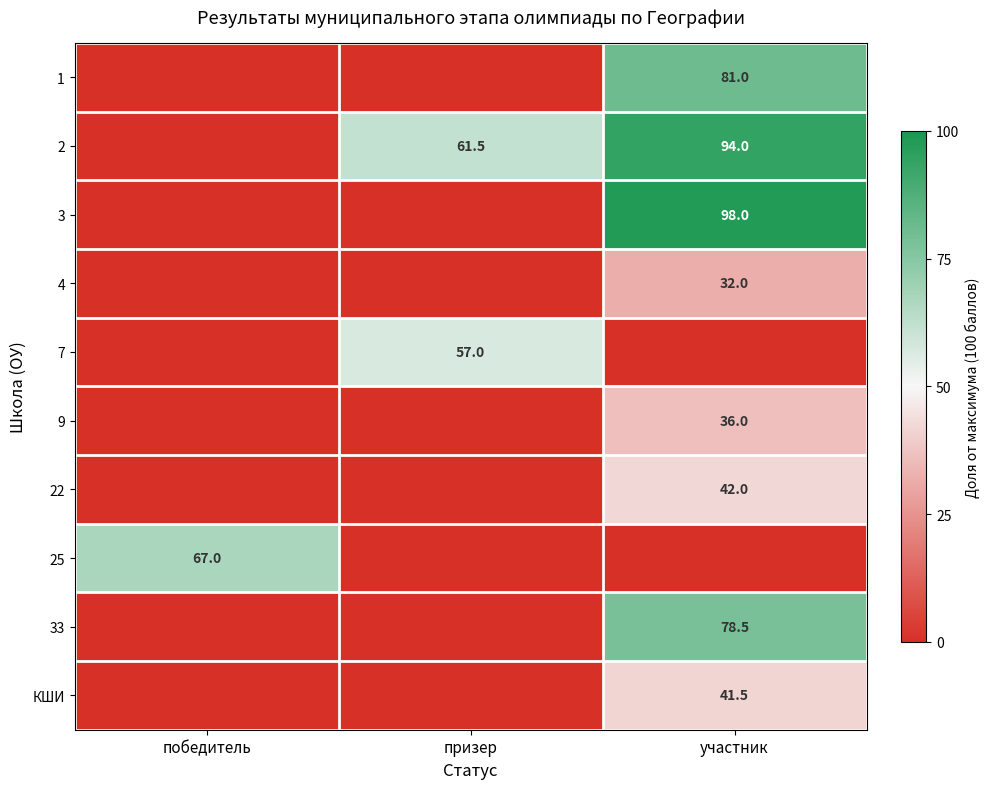

Is it true that 9 equals 36.0 at участник?

True